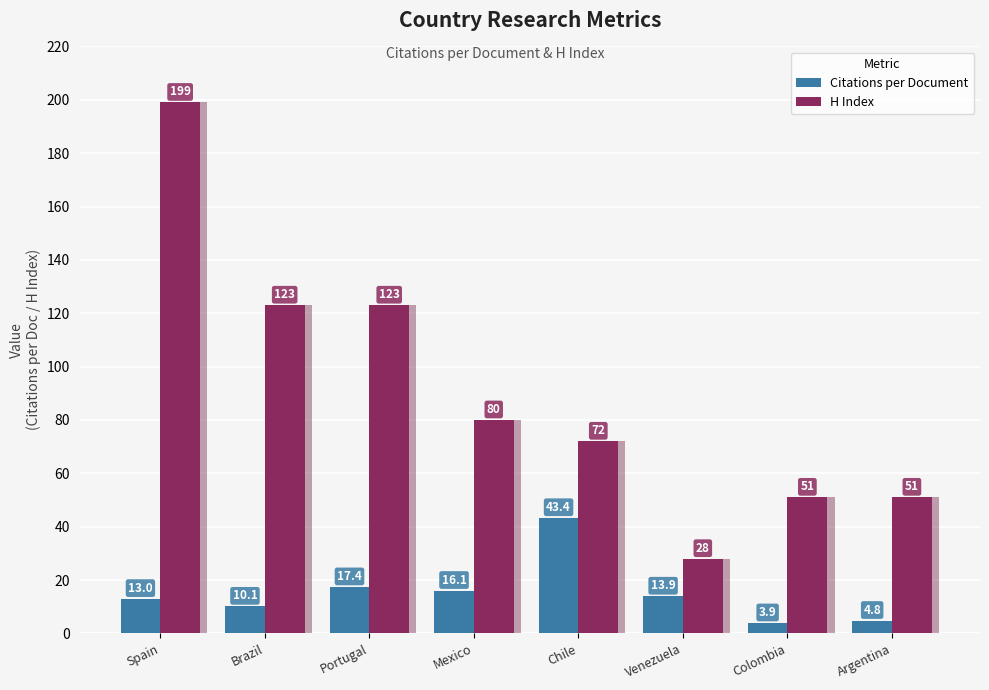

Is the value of Citations per Document at Portugal greater than the value of H Index at Brazil?

No